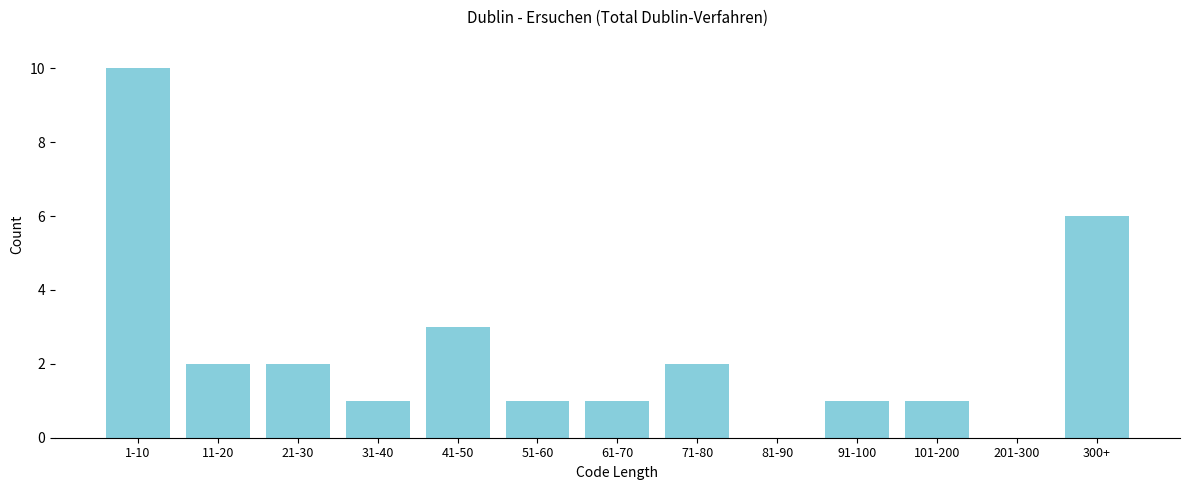

Reading right to left, extract all data points from this chart.

300+=6	201-300=0	101-200=1	91-100=1	81-90=0	71-80=2	61-70=1	51-60=1	41-50=3	31-40=1	21-30=2	11-20=2	1-10=10